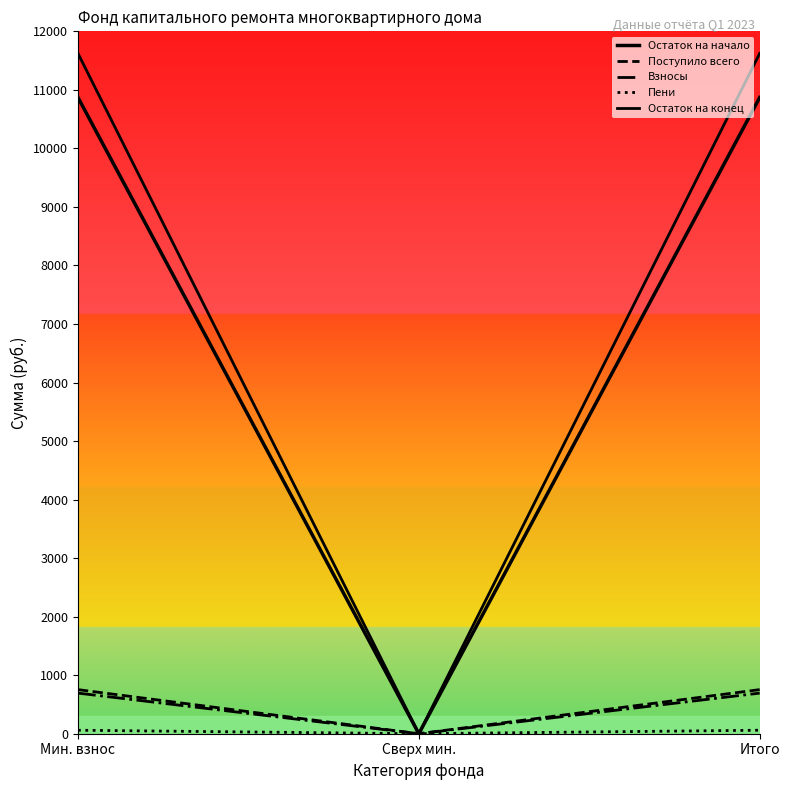

Is this an area chart (filled region under the line)?

No